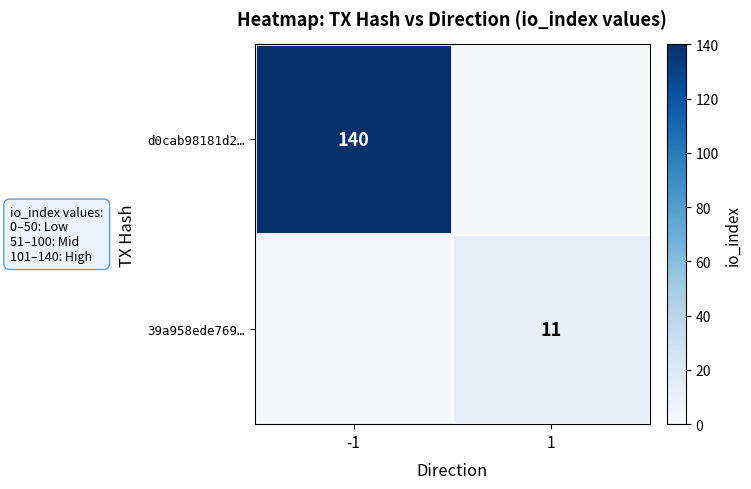

True or false: 39a958ede769… has a value of 7 at 1.

False